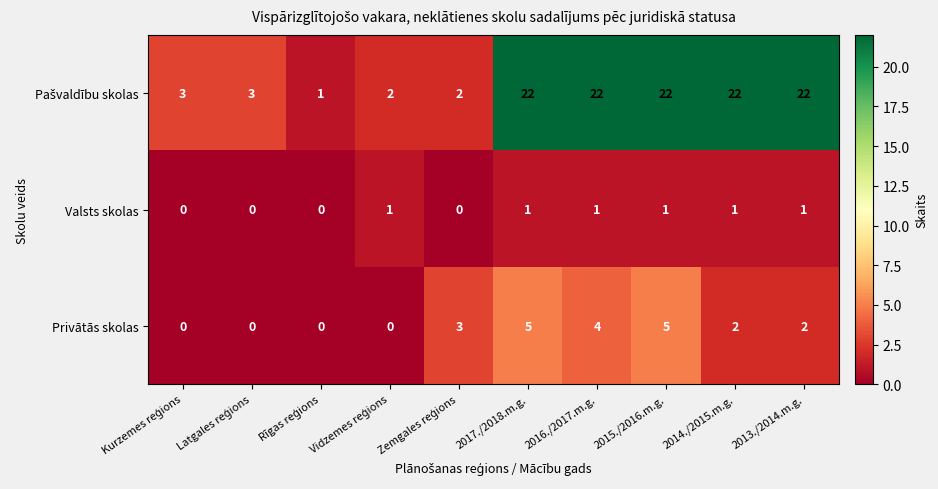

At how many categories does at least one series exceed 9?

5